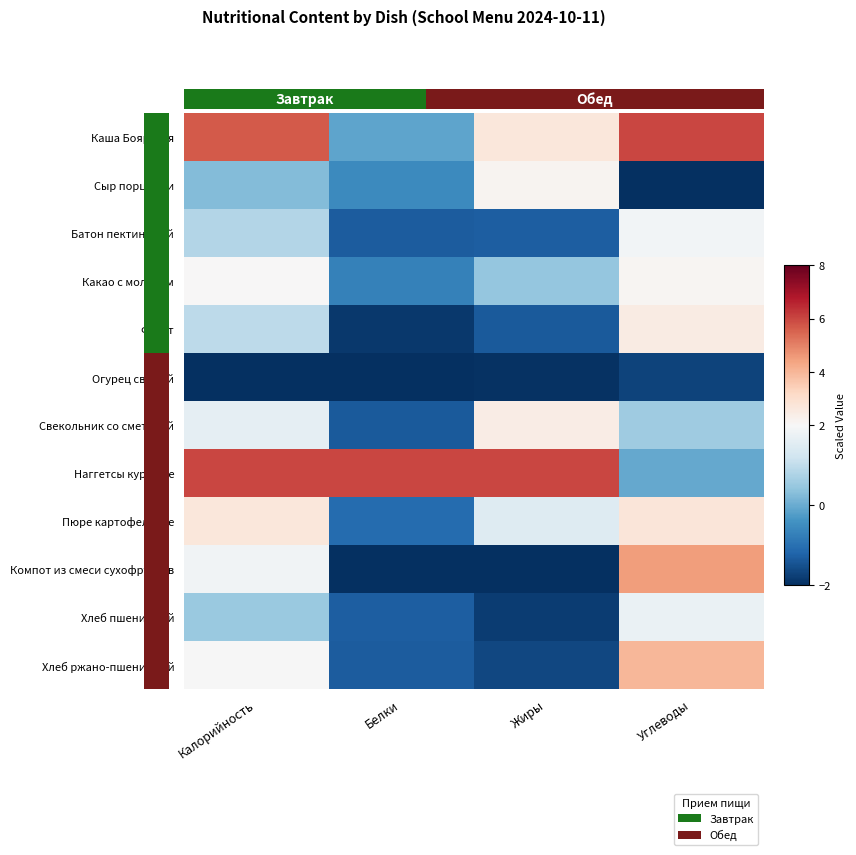

Reading left to right, list all the values displayed in this chart.

Каша Боярская: Калорийность=5.7	Белки=-0.1	Жиры=2.7	Углеводы=6.0
Сыр порциями: Калорийность=0.3	Белки=-0.5	Жиры=2.2	Углеводы=-2.0
Батон пектиновый: Калорийность=0.8	Белки=-1.3	Жиры=-1.3	Углеводы=1.9
Какао с молоком: Калорийность=2.0	Белки=-0.7	Жиры=0.5	Углеводы=2.1
Фрукт: Калорийность=1.0	Белки=-1.8	Жиры=-1.4	Углеводы=2.5
Огурец свежий: Калорийность=-2.0	Белки=-2.0	Жиры=-2.0	Углеводы=-1.7
Свекольник со сметаной: Калорийность=1.6	Белки=-1.4	Жиры=2.4	Углеводы=0.6
Наггетсы куриные: Калорийность=6.0	Белки=6.0	Жиры=6.0	Углеводы=-0.1
Пюре картофельное: Калорийность=2.7	Белки=-1.1	Жиры=1.5	Углеводы=2.7
Компот из смеси сухофруктов: Калорийность=1.9	Белки=-2.0	Жиры=-2.0	Углеводы=4.5
Хлеб пшеничный: Калорийность=0.5	Белки=-1.3	Жиры=-1.8	Углеводы=1.7
Хлеб ржано-пшеничный: Калорийность=2.0	Белки=-1.3	Жиры=-1.6	Углеводы=4.0